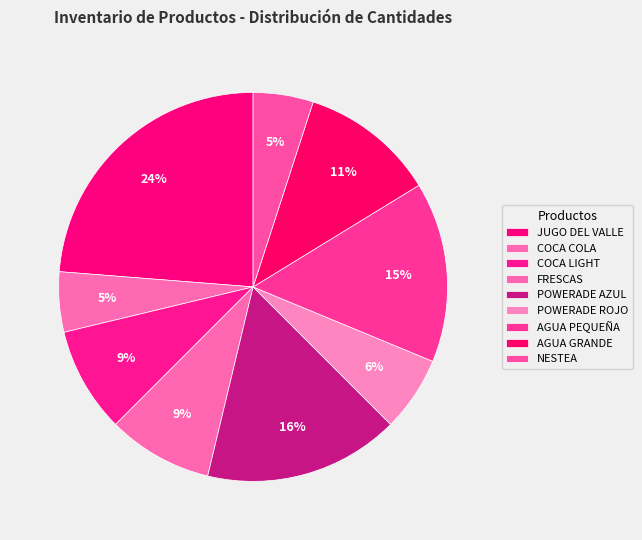

How many segments does this pie chart have?

9